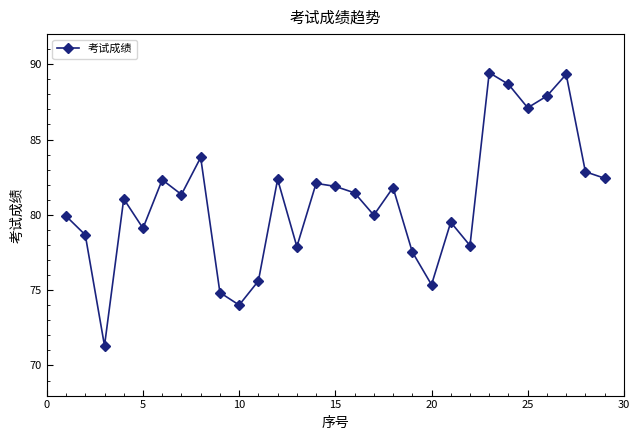

How many lines are shown in the chart?

1